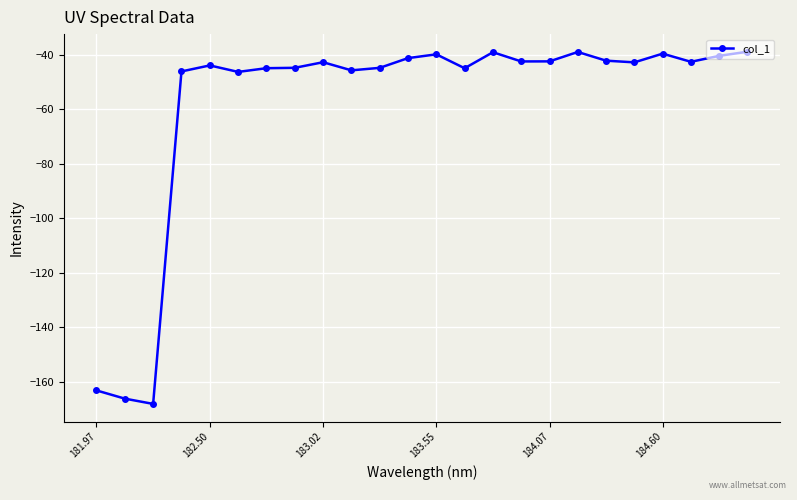

What is the difference between the maximum and minimum values?

129.2